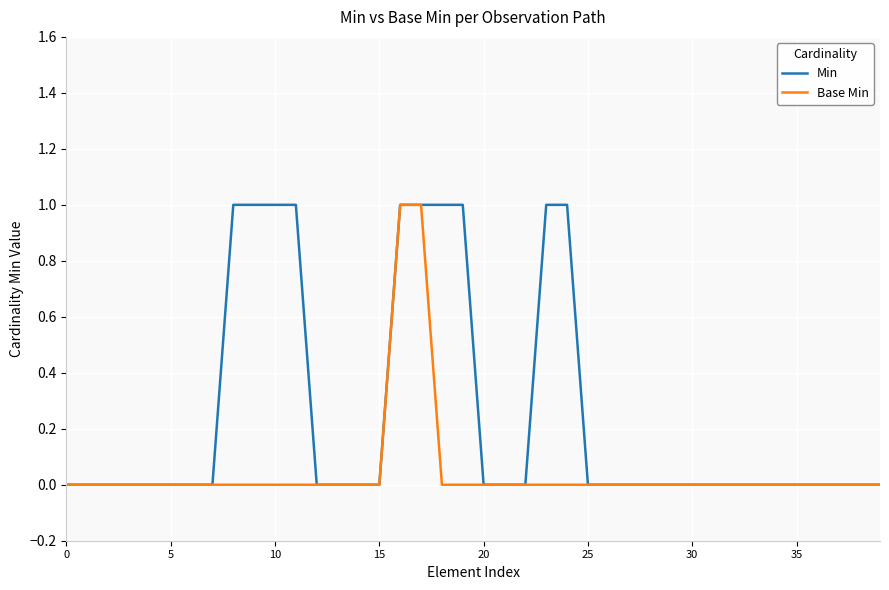

Which series has the largest total across all categories?

Min